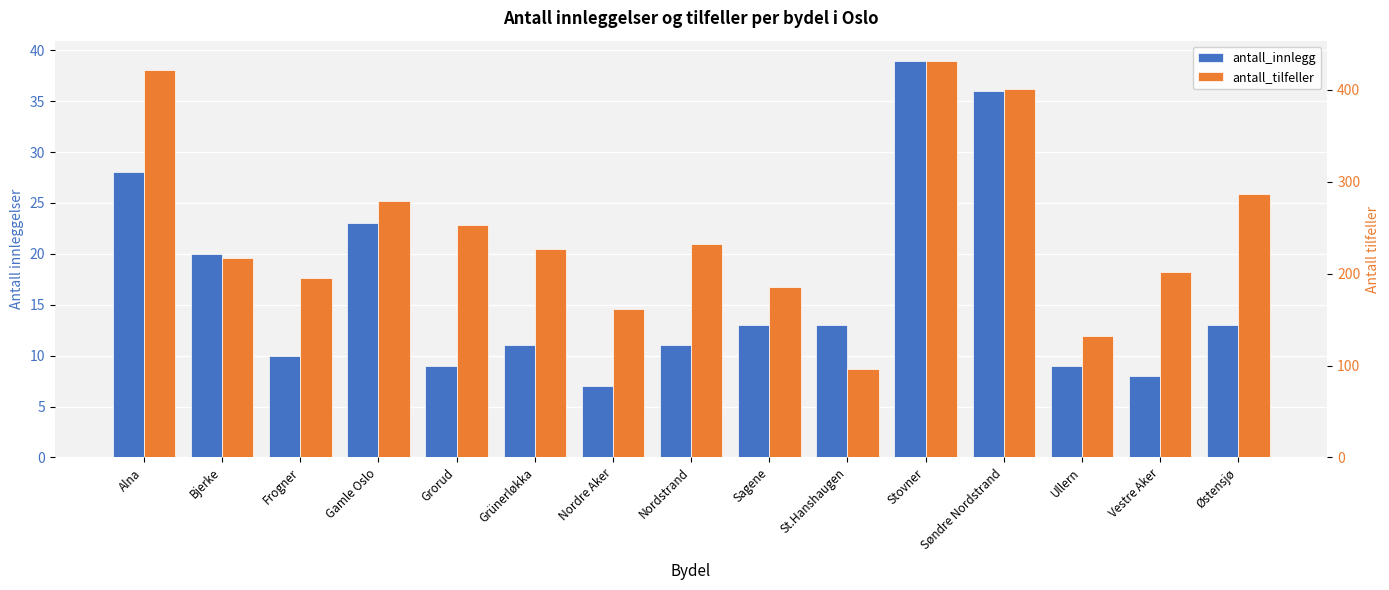

List the labels in order of antall_innlegg value, smallest first.

Nordre Aker, Vestre Aker, Grorud, Ullern, Frogner, Grünerløkka, Nordstrand, Sagene, St.Hanshaugen, Østensjø, Bjerke, Gamle Oslo, Alna, Søndre Nordstrand, Stovner